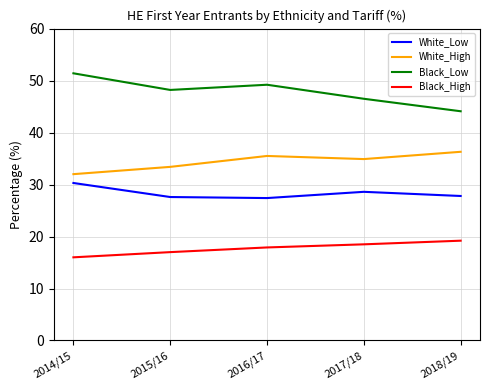

What is the difference between the highest and lowest values at 2018/19?

24.9